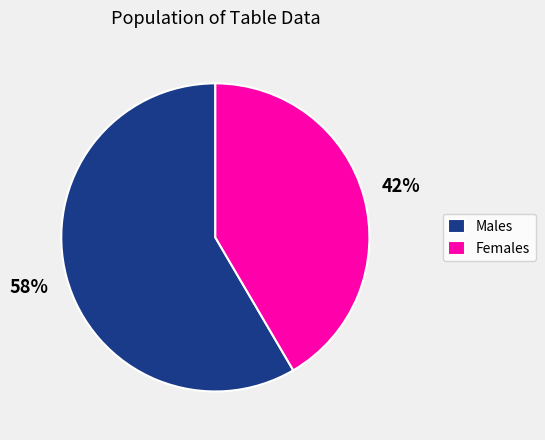

To the nearest percent, what is the average slice percentage?

50%